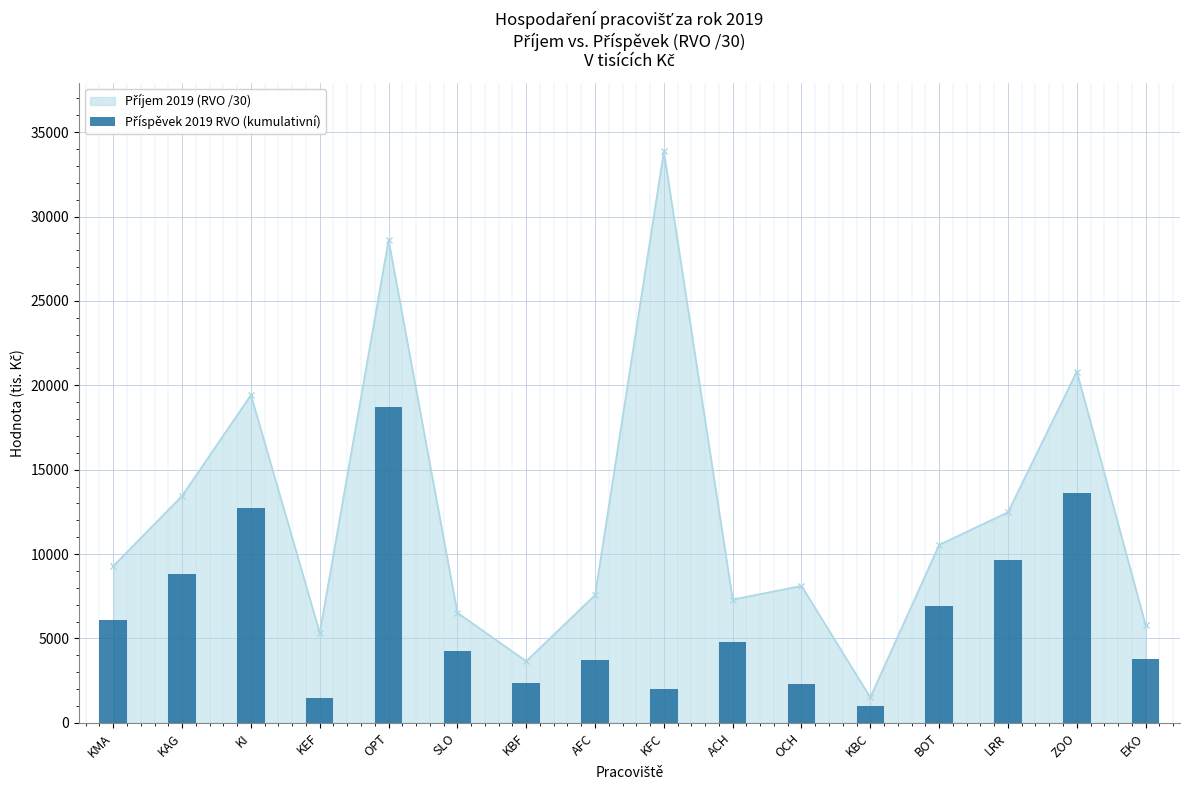

The chart shows a value of 13195.6 at KAG. True or false?

False